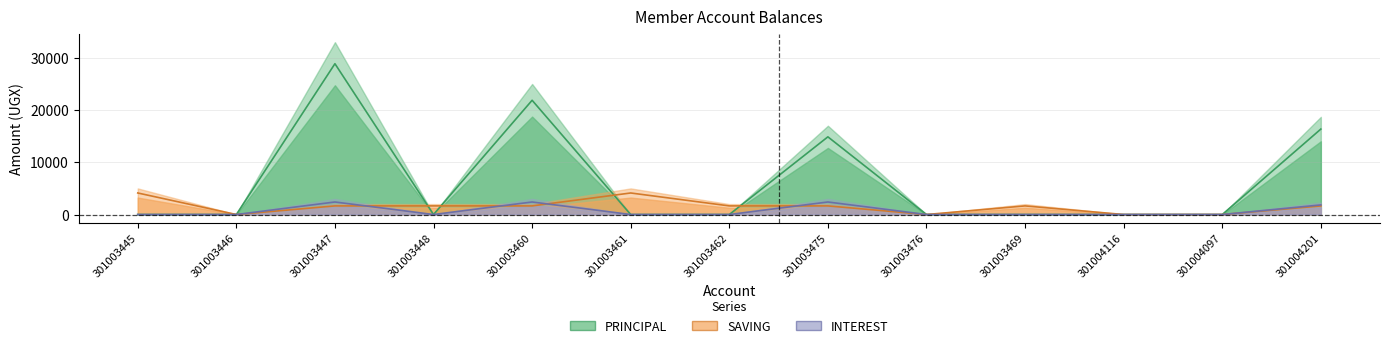

Reading left to right, extract all data points from this chart.

PRINCIPAL: 0.0	0.0	28875.0	0.0	21875.0	0.0	0.0	14875.0	0.0	0.0	0.0	0.0	16362.5
SAVING: 4125.0	0.0	1650.0	1650.0	1650.0	4125.0	1650.0	1650.0	0.0	1650.0	0.0	0.0	1650.0
INTEREST: 0.0	0.0	2400.0	0.0	2400.0	0.0	0.0	2400.0	0.0	0.0	0.0	0.0	1840.0